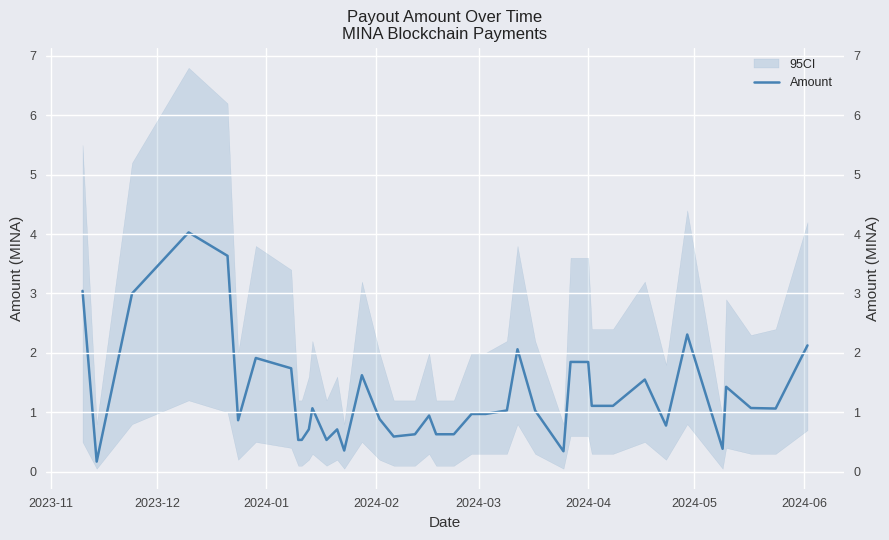

What is the smallest value displayed?

0.2